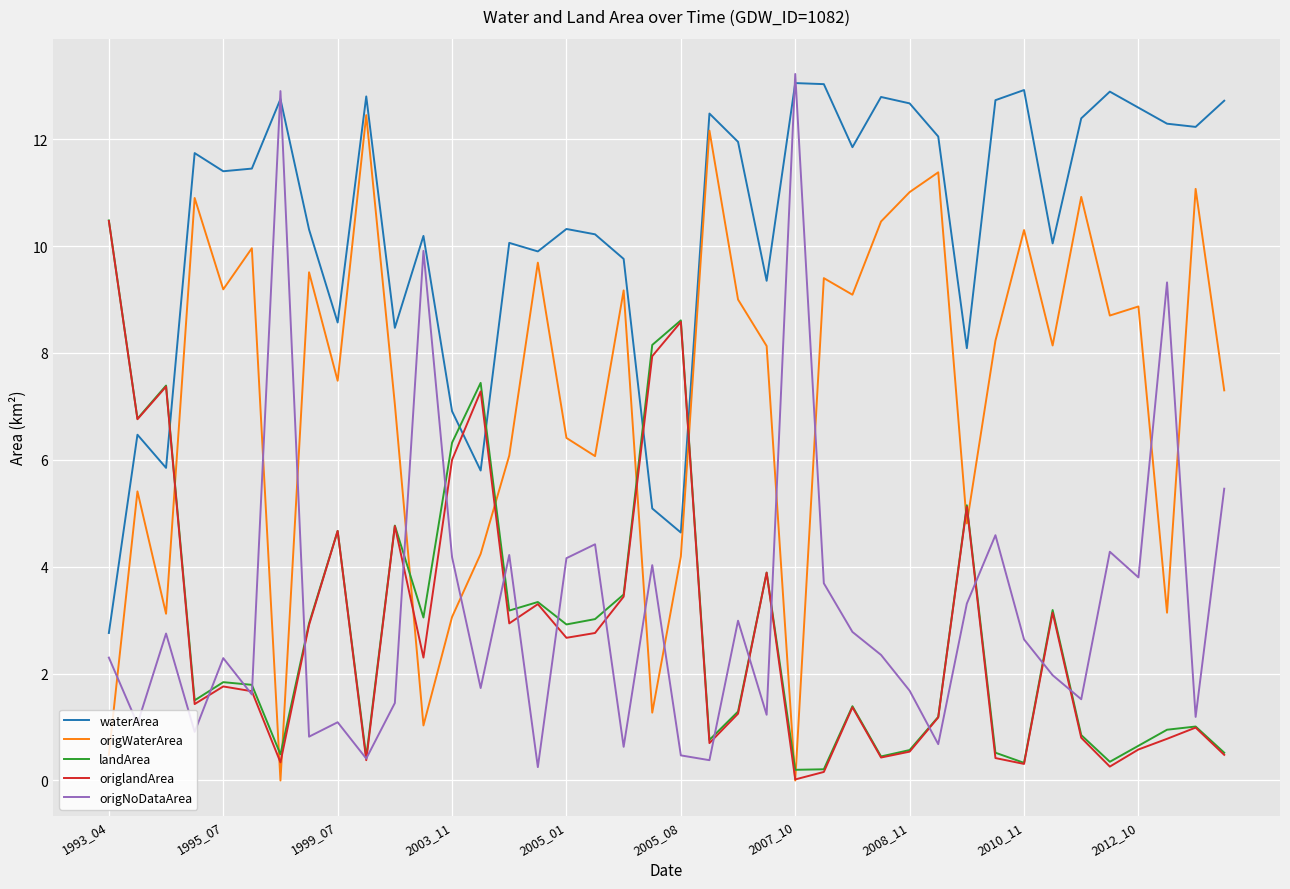

After their last crossing, which series has the higher values: waterArea or origNoDataArea?

waterArea